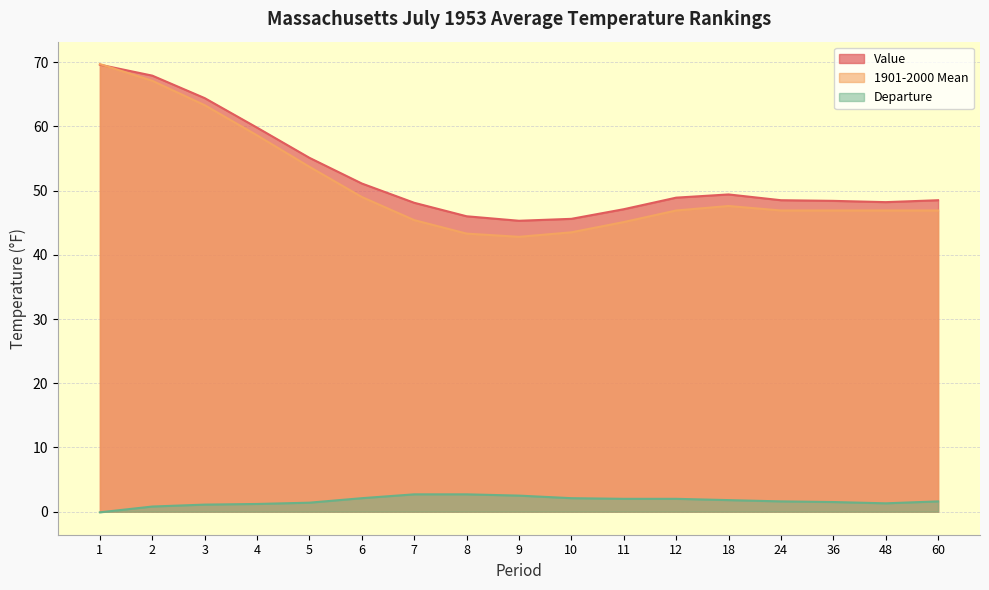

Which category has the lowest value in the Departure series?

1